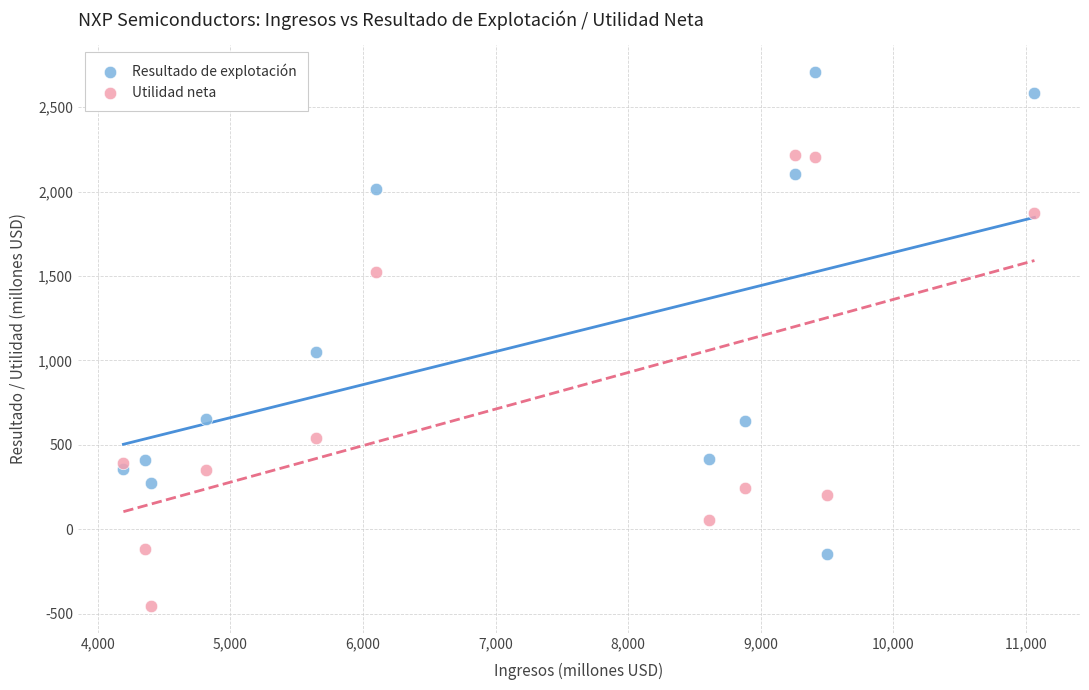

Which series contains the lowest Y value?

Utilidad neta